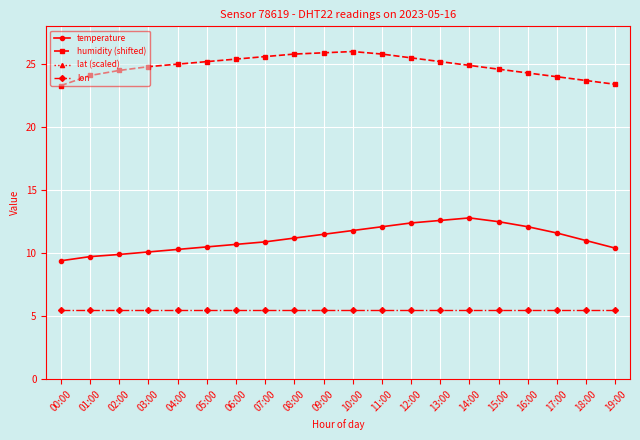

The value of lat (scaled) at 05:00 is 53.0. True or false?

True